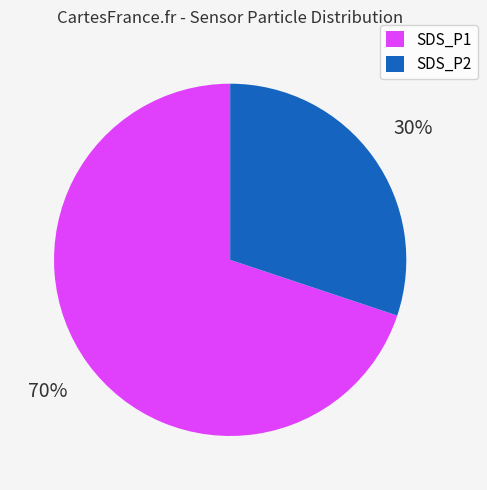

Is there a majority slice in this chart?

Yes